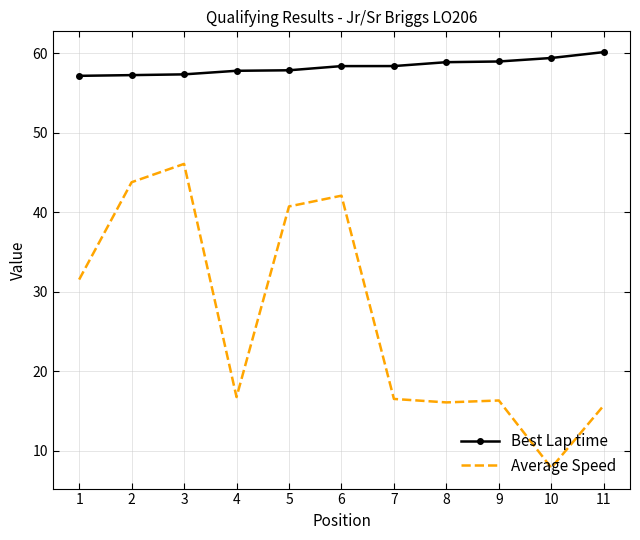

What is the difference between the highest and lowest values at 8?

42.8